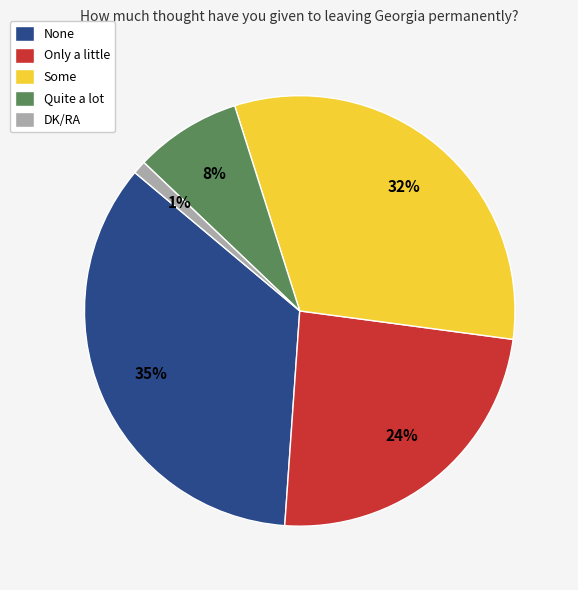

Is there a majority slice in this chart?

No